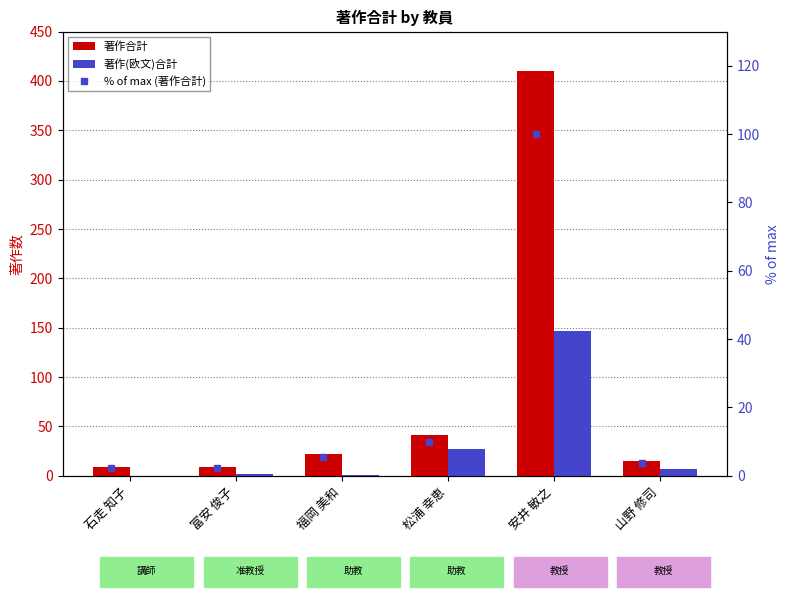

At which category is the sum across all series the highest?

安井 敏之